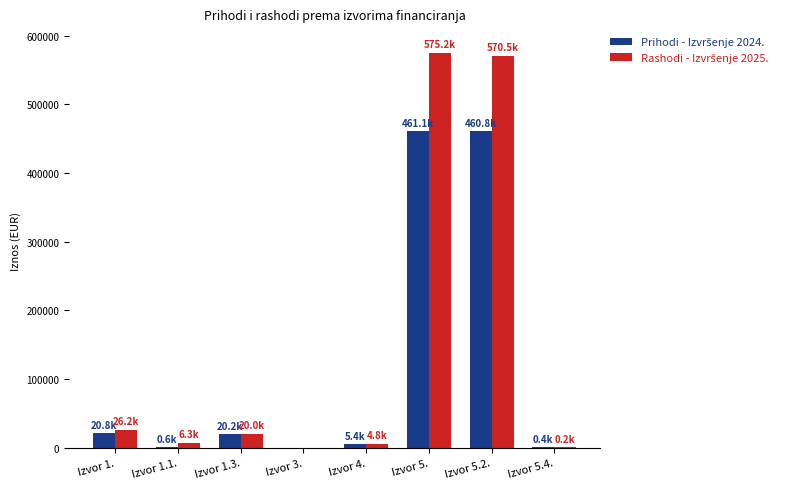

What is the total value across all series at Izvor 1.?

47019.9